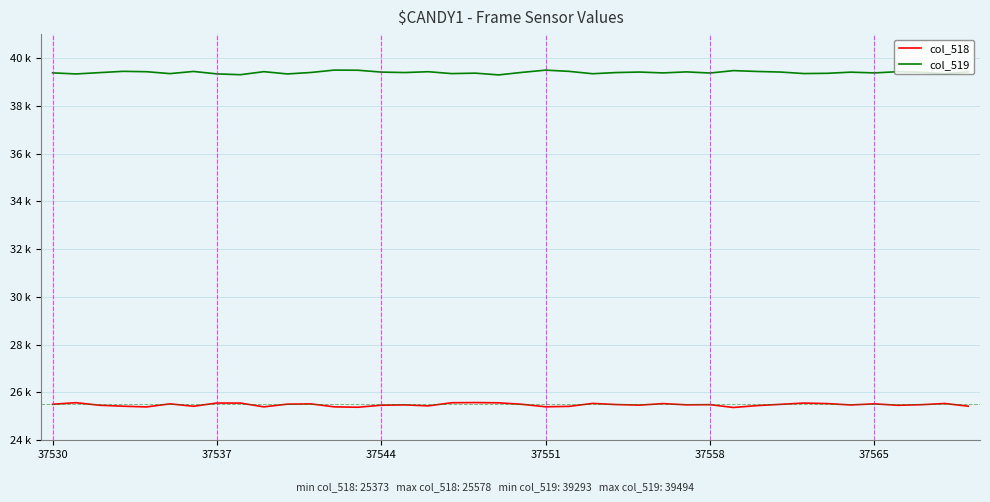

Which series has the largest total across all categories?

col_519